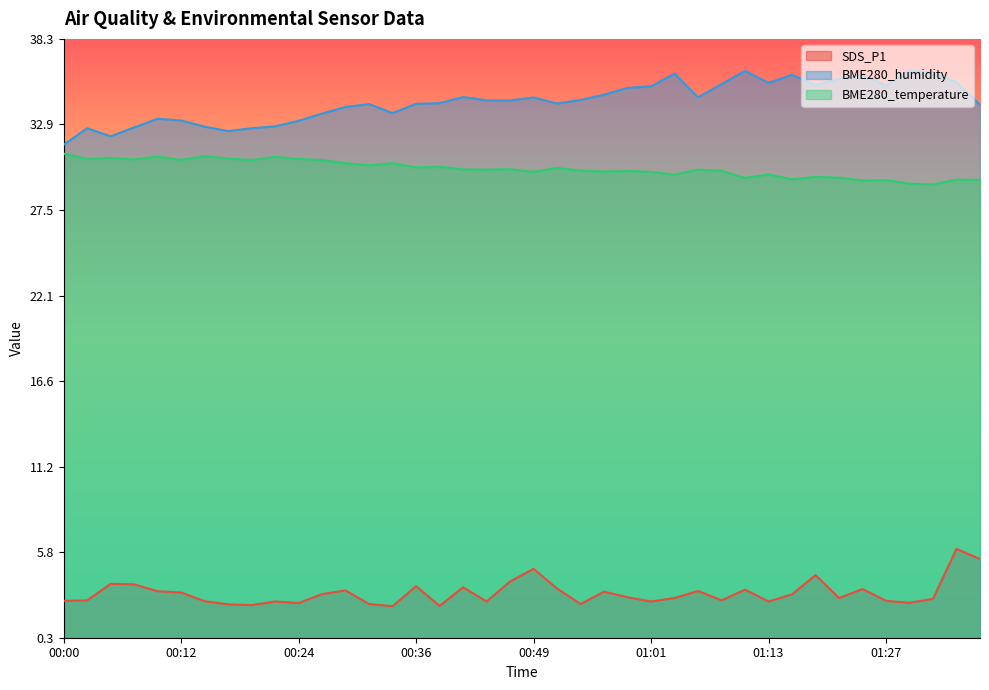

True or false: BME280_temperature has a value of 30.0 at 00:44.

True